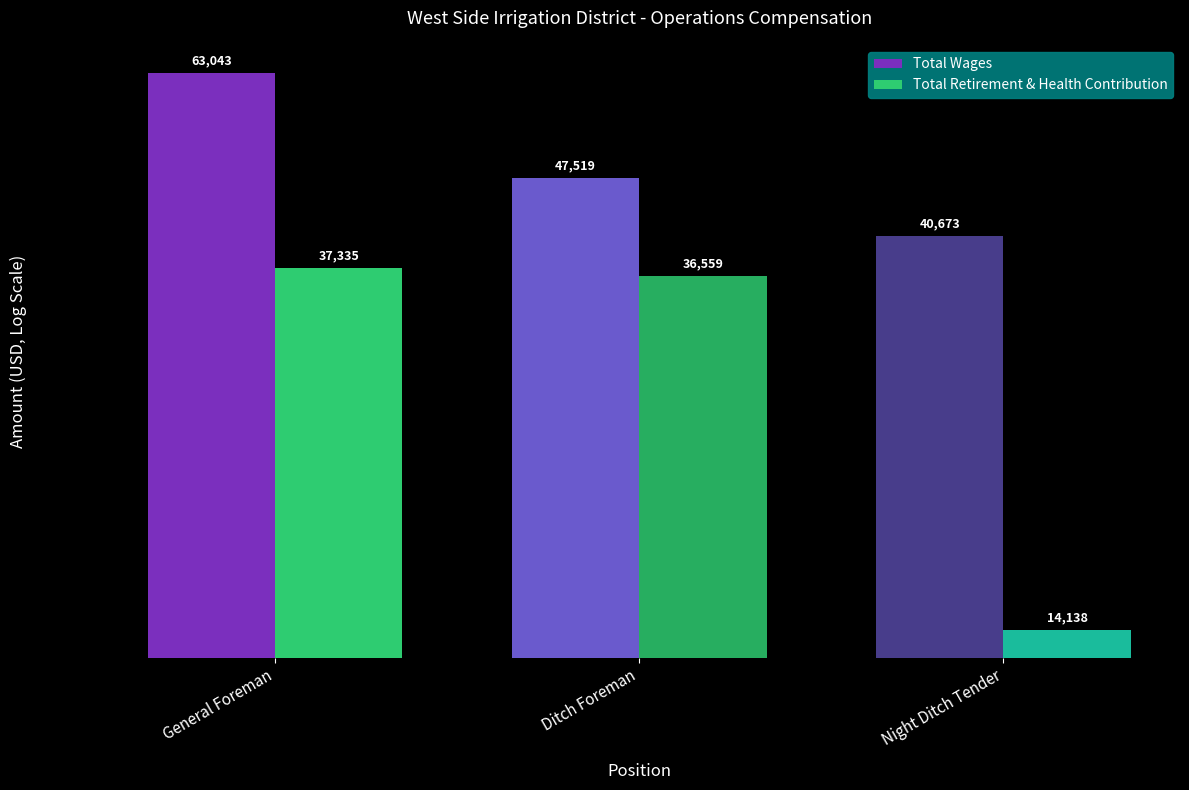

How many data points in Total Wages are less than 47519?

1